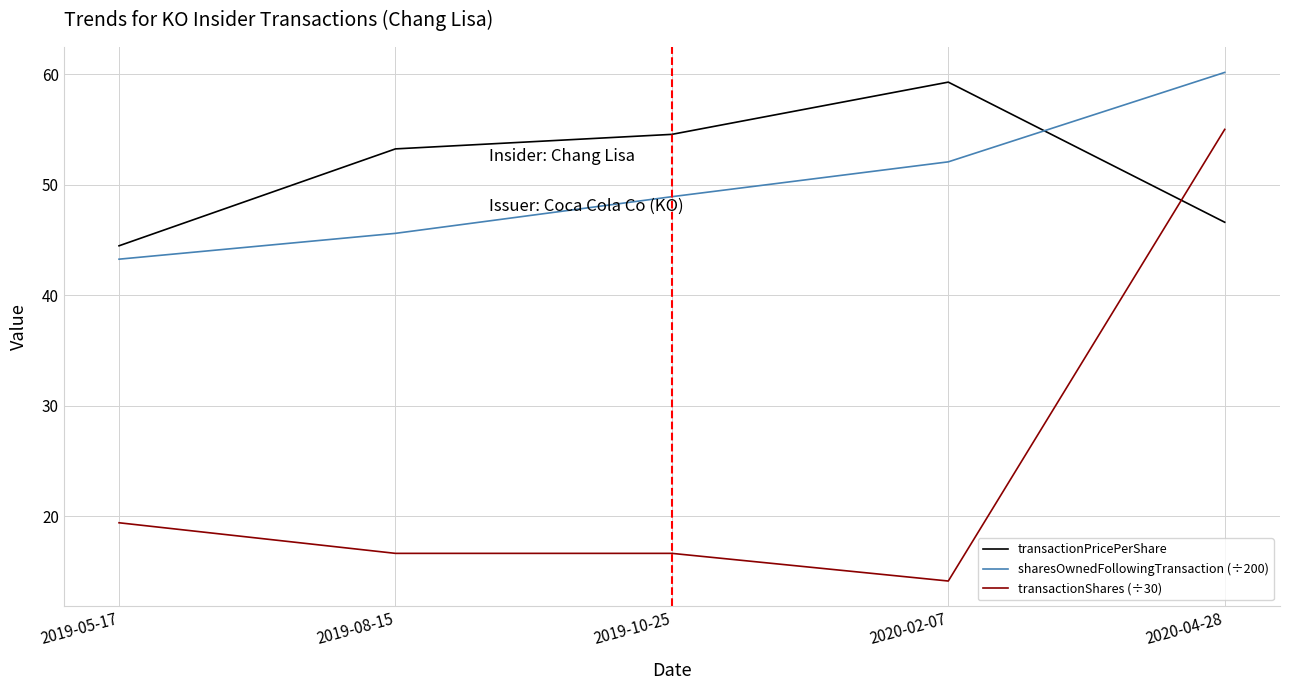

At how many categories does at least one series exceed 55?

2